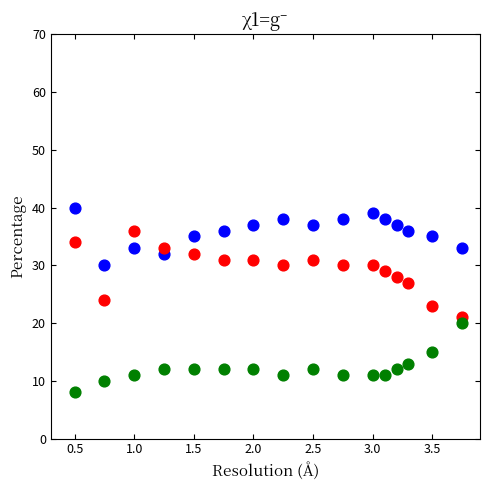

Across all data points, what is the range of Y values (max minus min)?

32